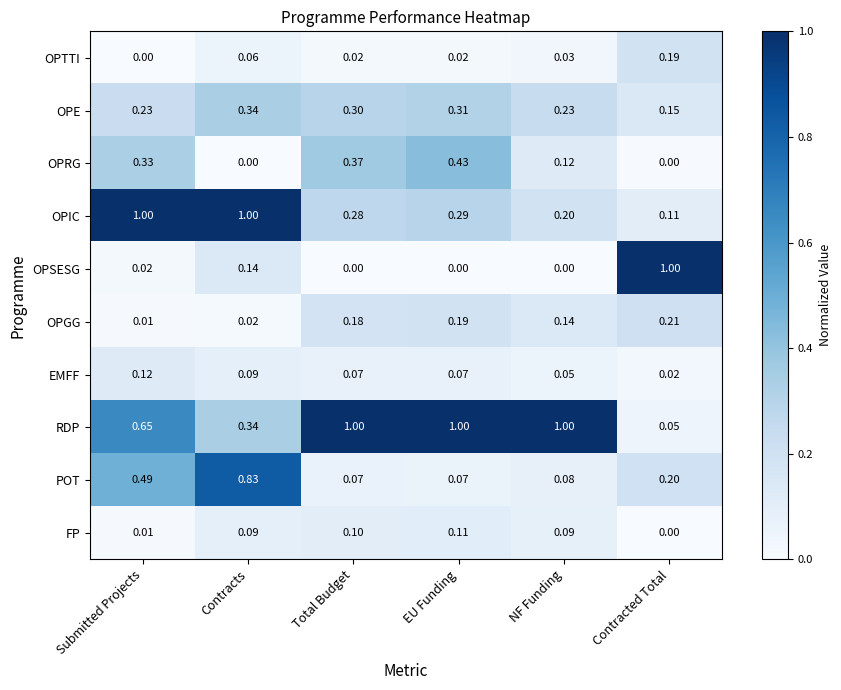

Rank the series at NF Funding from highest to lowest value.

RDP, OPE, OPIC, OPGG, OPRG, FP, POT, EMFF, OPTTI, OPSESG